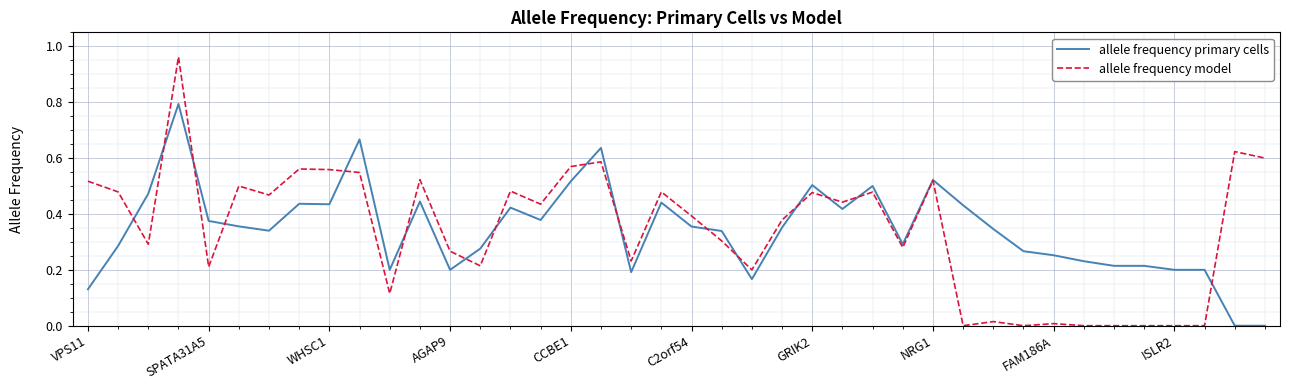

What is the maximum value for allele frequency primary cells?

0.8